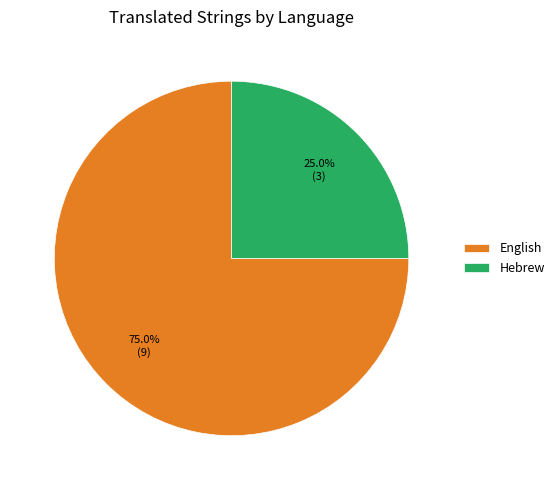

Which has a higher value, English or Hebrew?

English